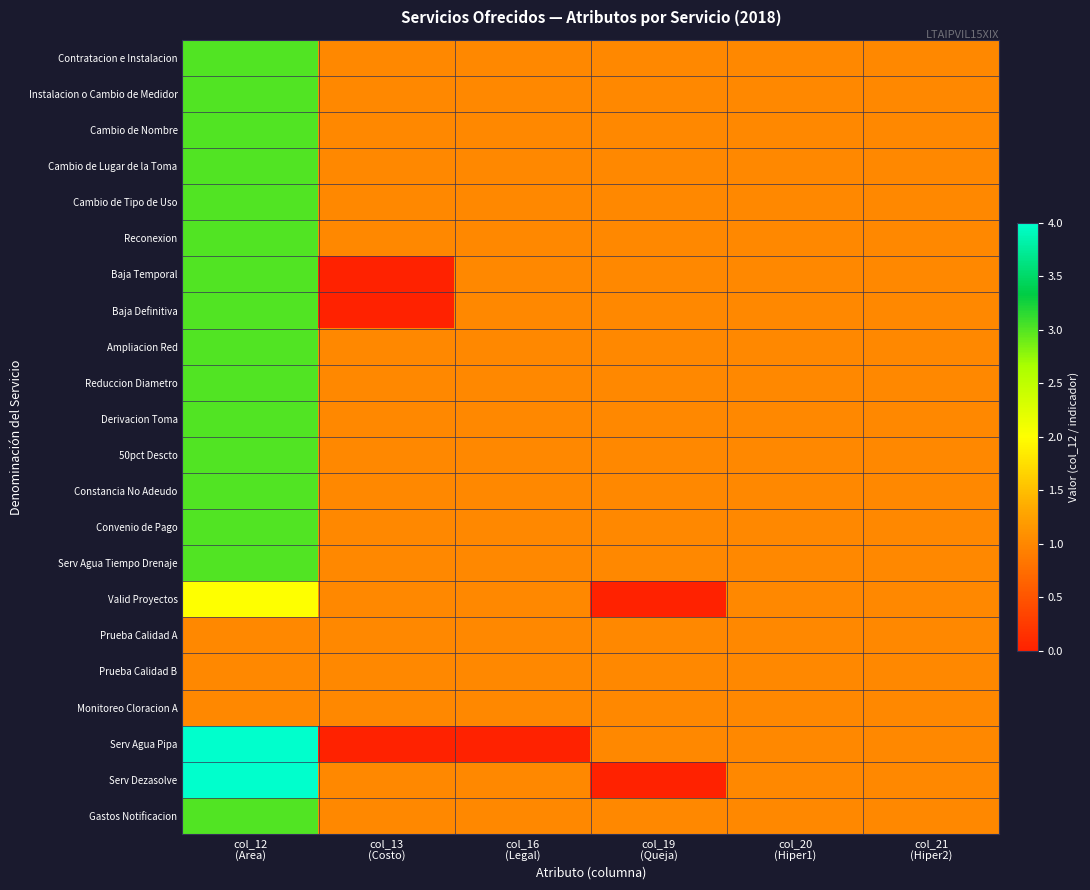

Which series has the largest total across all categories?

Contratacion e Instalacion